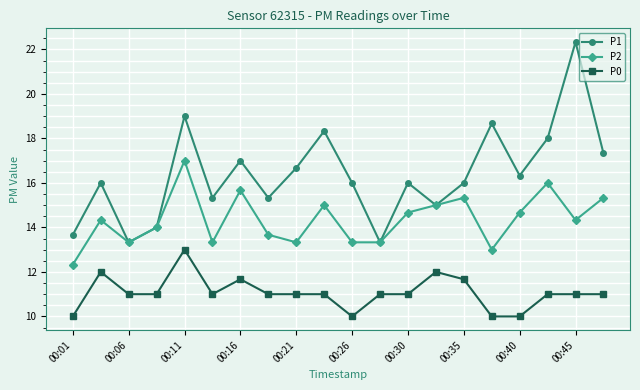

Which series has the largest total across all categories?

P1